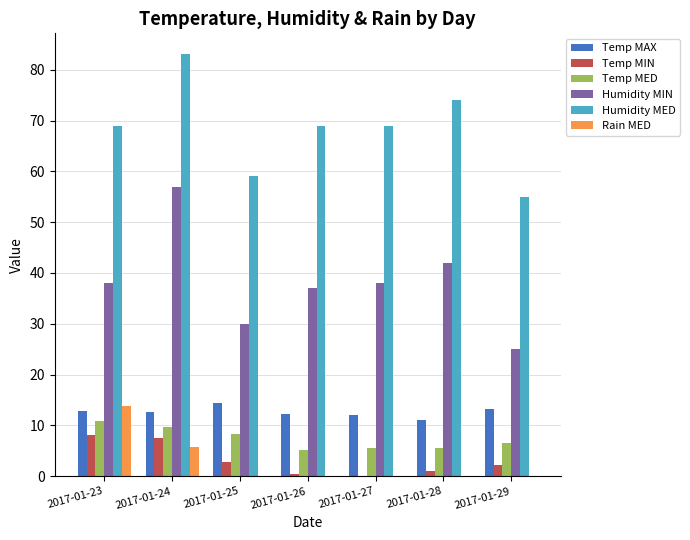

At which label is Rain MED closest to 6?

2017-01-24